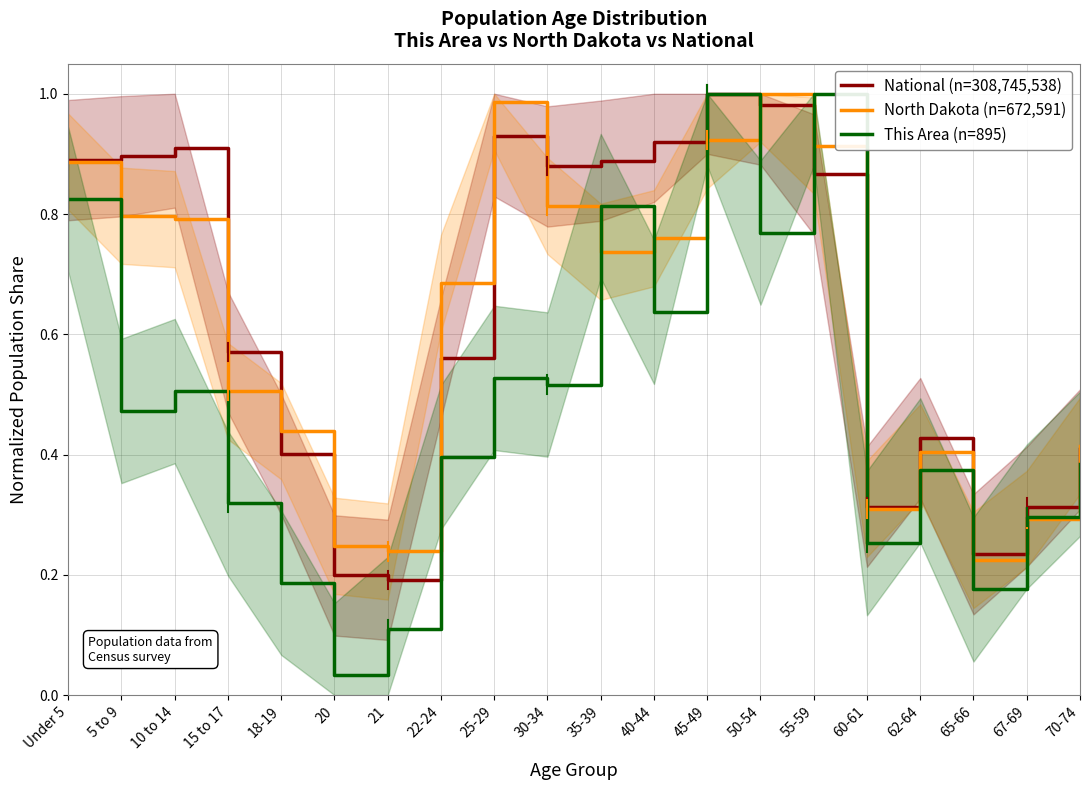

Which has a higher value, 35-39 or 67-69?

35-39